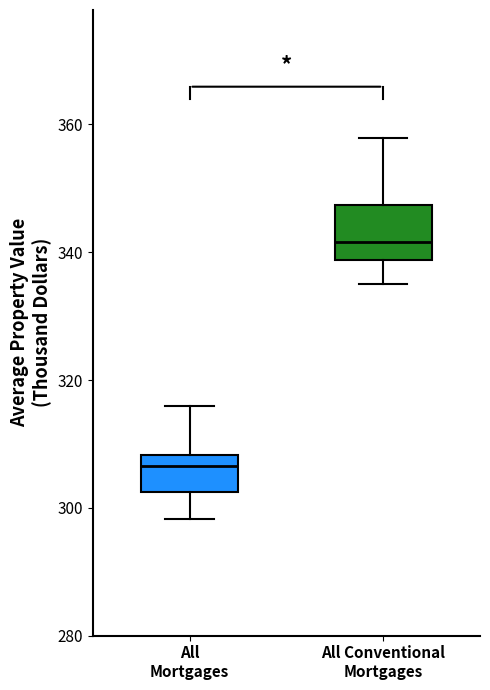

Reading left to right, read every box against the y-axis: the position of its median line, the range the box covers, and the ends of its whiskers. The values are not printed on the chart, so give them approximately, as read against the axis.

All Mortgages: median 306, box 302 to 308, whiskers 298 to 316
All Conventional Mortgages: median 342, box 338 to 348, whiskers 336 to 358